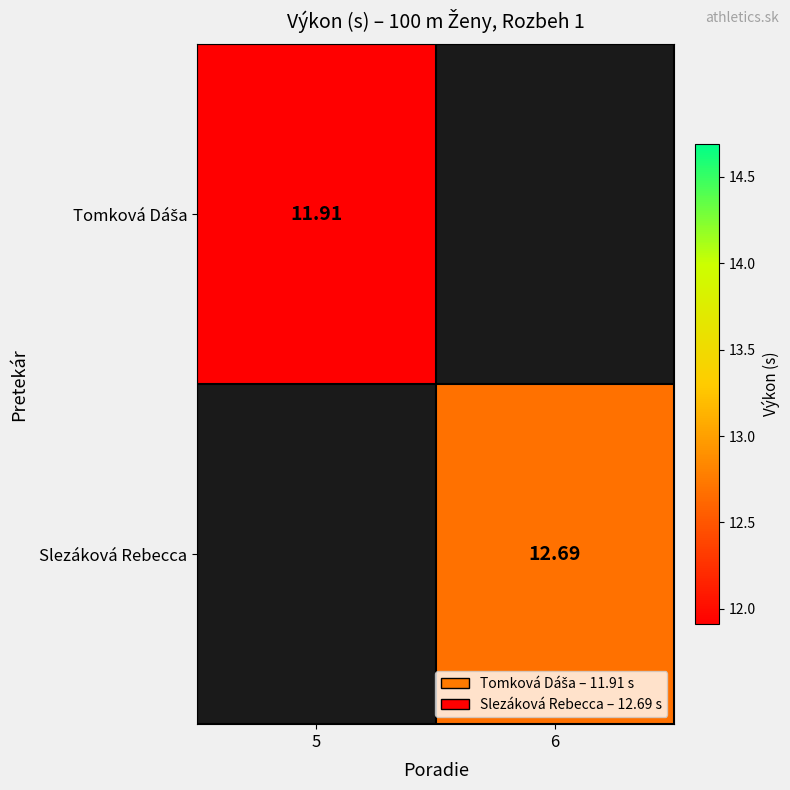

True or false: Slezáková Rebecca has a value of 7.2 at 6.

False